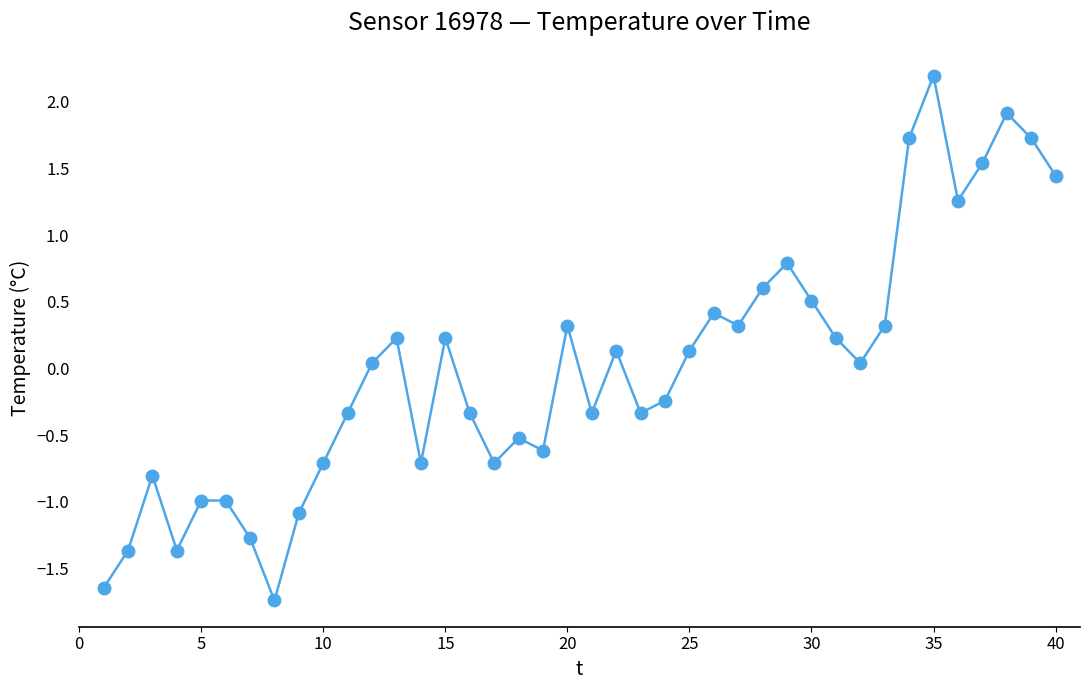

What is the value of the 19th point from the left?

-0.6